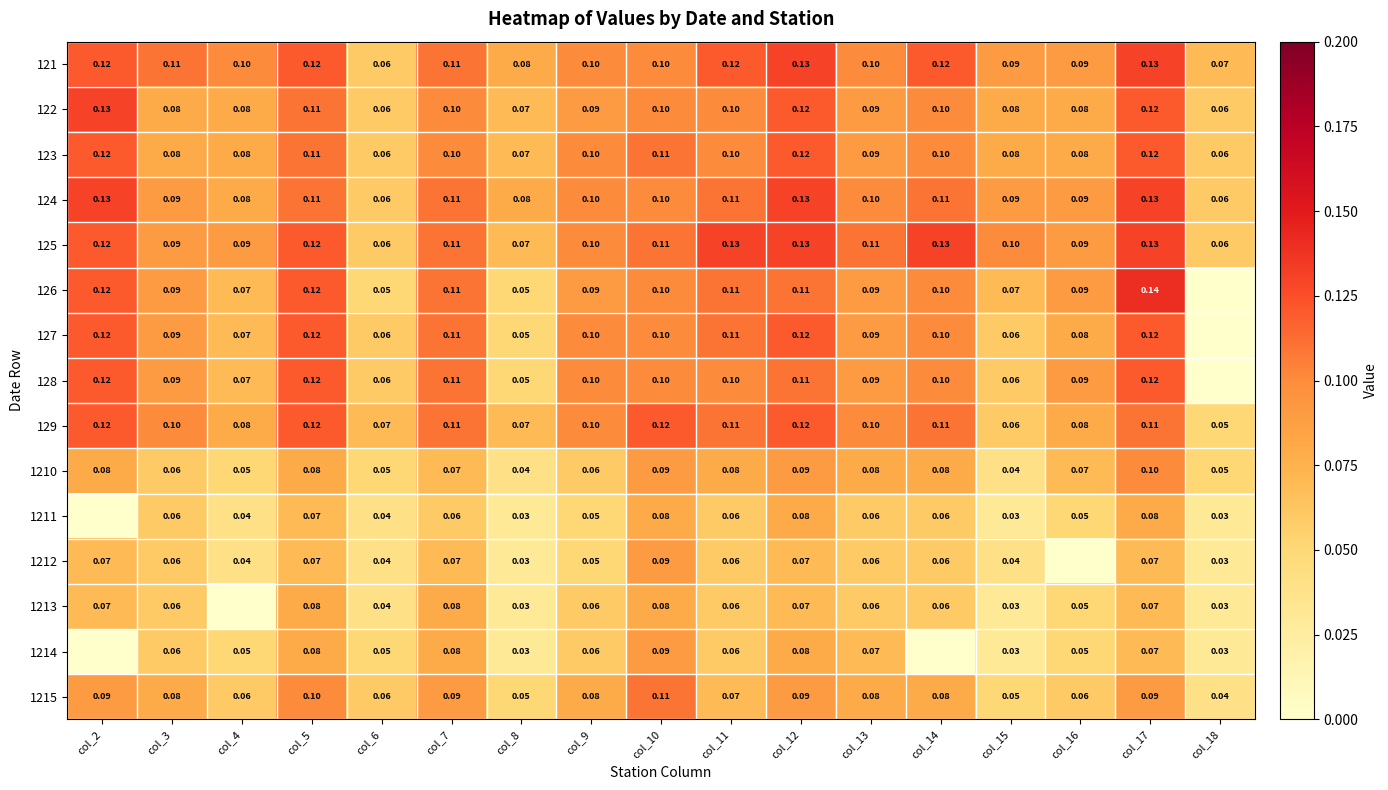

Is the value of 129 at col_2 greater than the value of 1210 at col_3?

Yes